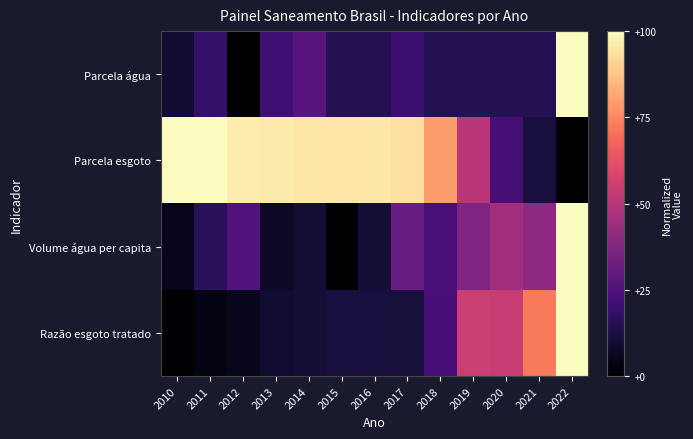

Reading left to right, transcribe all the data shown in this chart.

Parcela água: 2010=0.1	2011=0.2	2012=0.0	2013=0.2	2014=0.3	2015=0.1	2016=0.1	2017=0.2	2018=0.1	2019=0.1	2020=0.1	2021=0.1	2022=1.0
Parcela esgoto: 2010=1.0	2011=1.0	2012=1.0	2013=1.0	2014=1.0	2015=0.9	2016=1.0	2017=0.9	2018=0.8	2019=0.5	2020=0.2	2021=0.1	2022=0.0
Volume água per capita: 2010=0.1	2011=0.2	2012=0.3	2013=0.1	2014=0.1	2015=0.0	2016=0.1	2017=0.3	2018=0.2	2019=0.4	2020=0.5	2021=0.4	2022=1.0
Razão esgoto tratado: 2010=0.0	2011=0.0	2012=0.1	2013=0.1	2014=0.1	2015=0.1	2016=0.1	2017=0.1	2018=0.2	2019=0.5	2020=0.5	2021=0.7	2022=1.0